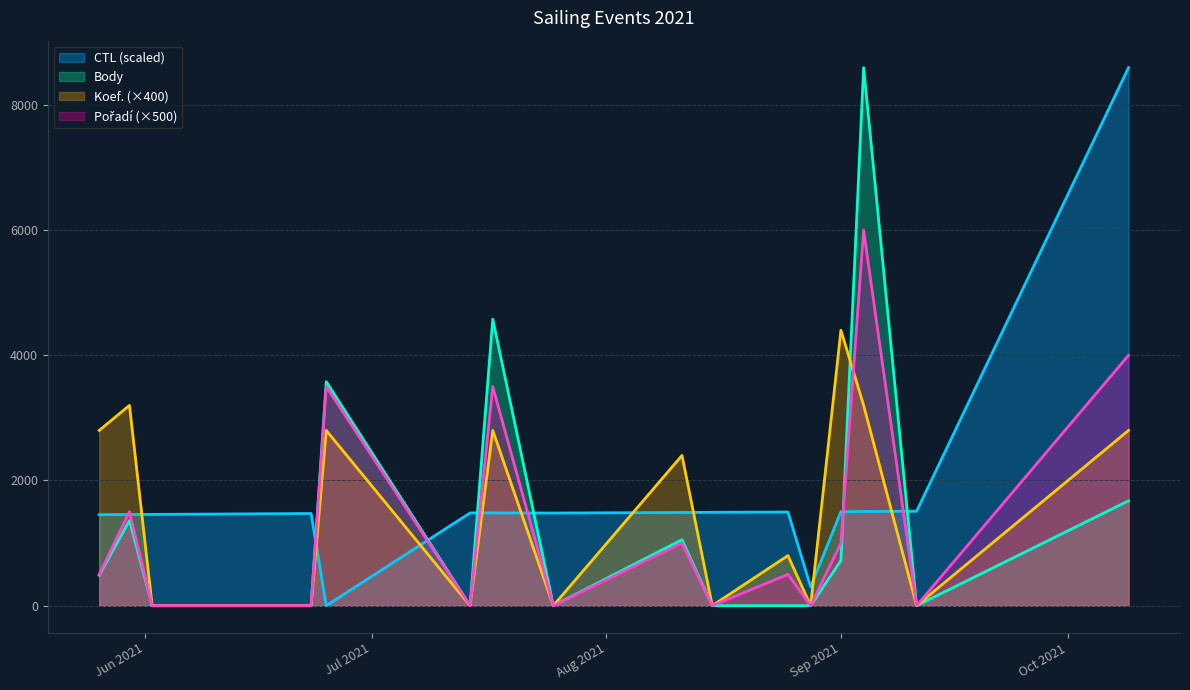

Which series has the largest range (max minus min)?

Body